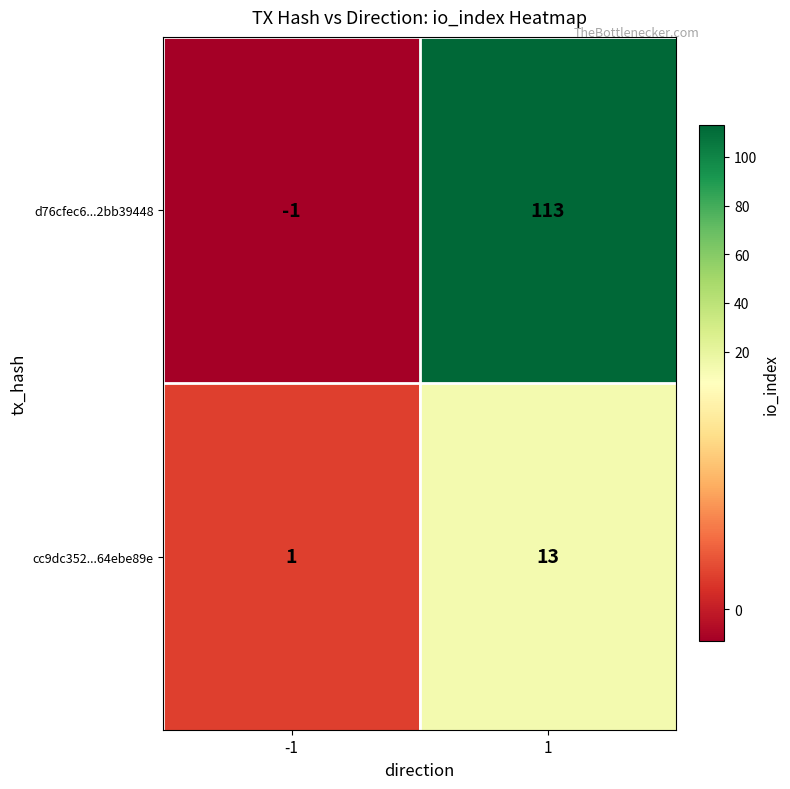

What is the maximum value shown in the chart?

113